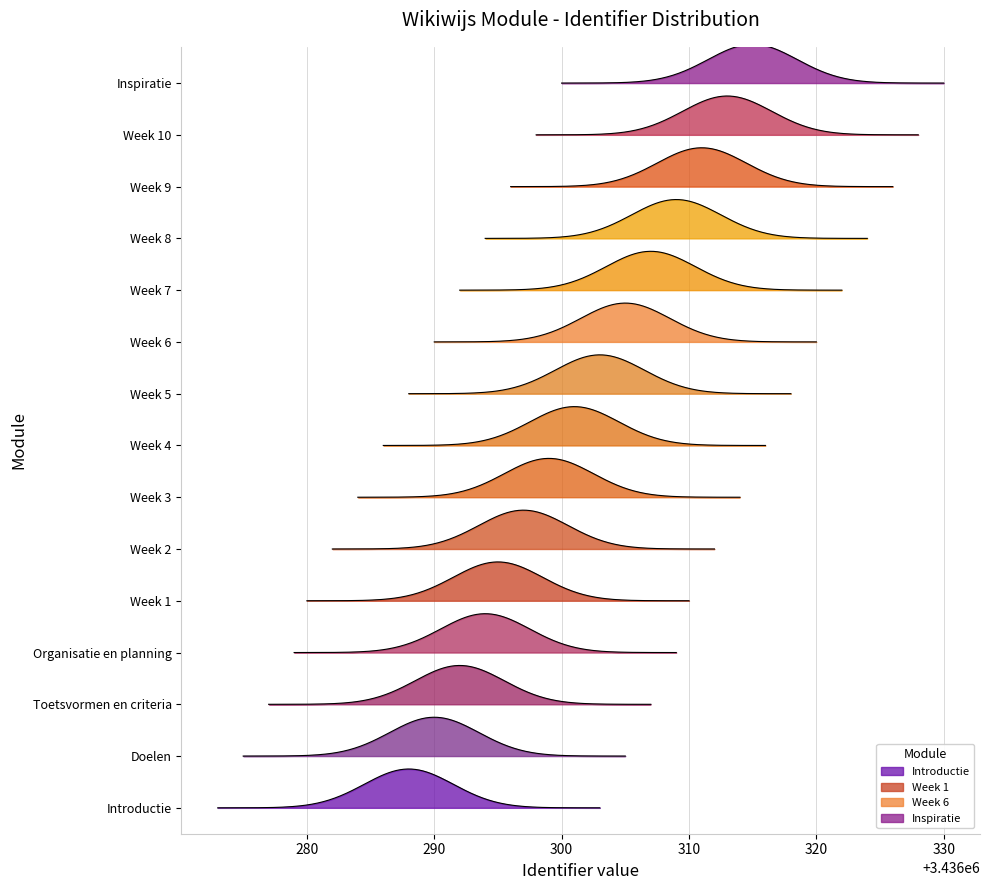

List the labels in order of value, largest first.

Inspiratie, Week 10, Week 9, Week 8, Week 7, Week 6, Week 5, Week 4, Week 3, Week 2, Week 1, Organisatie en planning, Toetsvormen en criteria, Doelen, Introductie